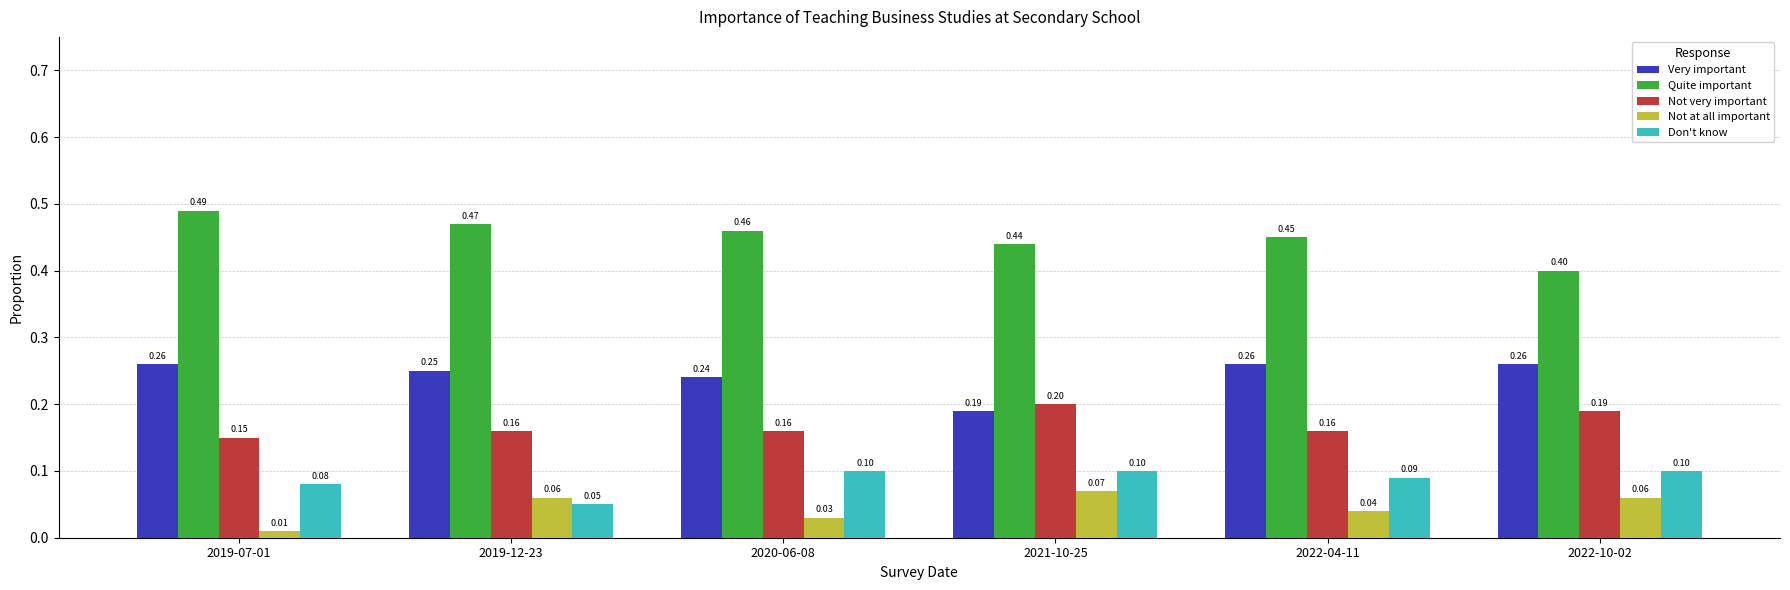

True or false: Don't know has a value of 0.1 at 2022-04-11.

True